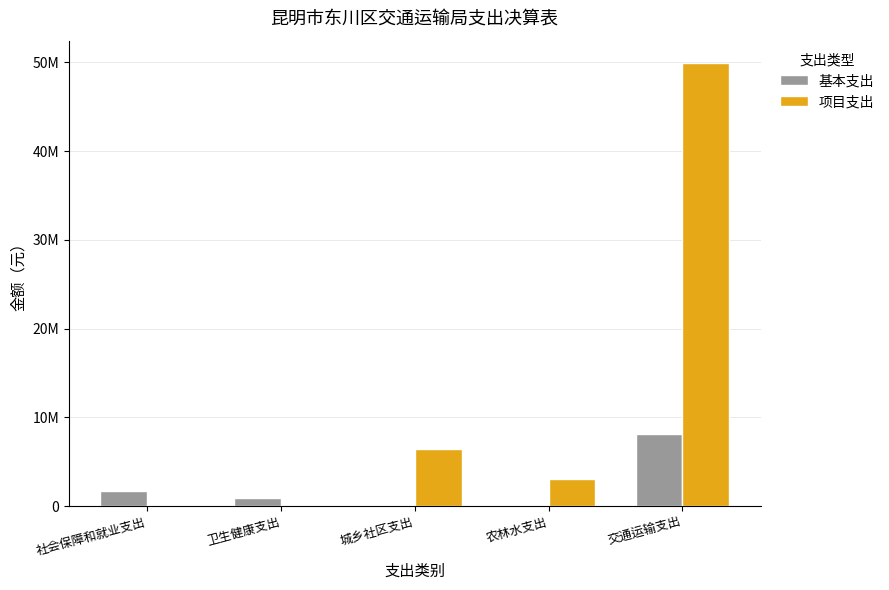

What position from the right is 交通运输支出?

1